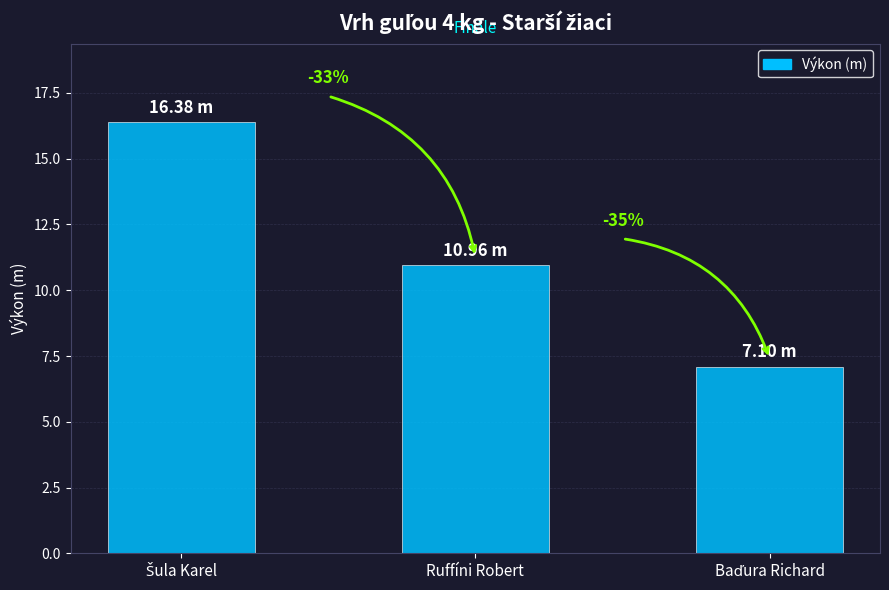

Does the chart contain any negative values?

No